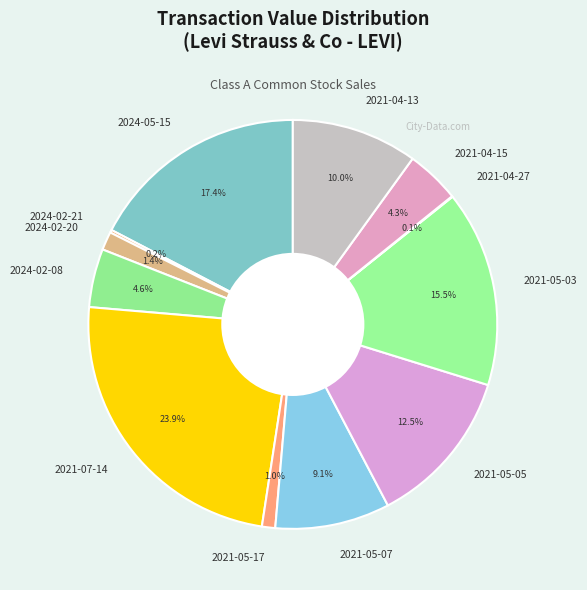

What percentage do 2024-02-08 and 2021-05-05 together represent?

17.1%